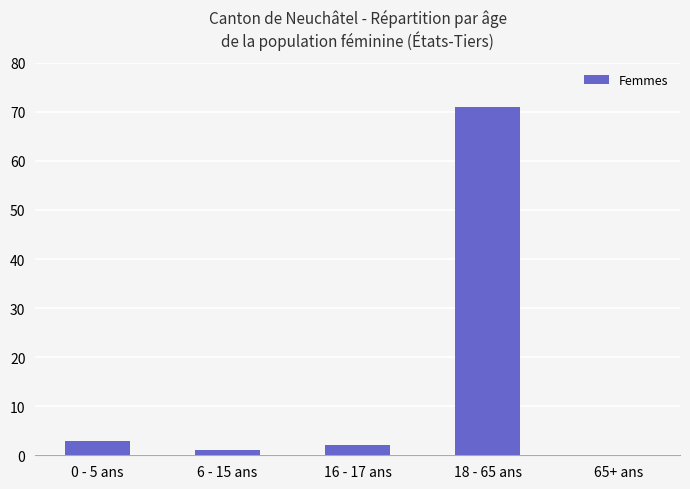

The chart shows a value of -25 at 65+ ans. True or false?

False